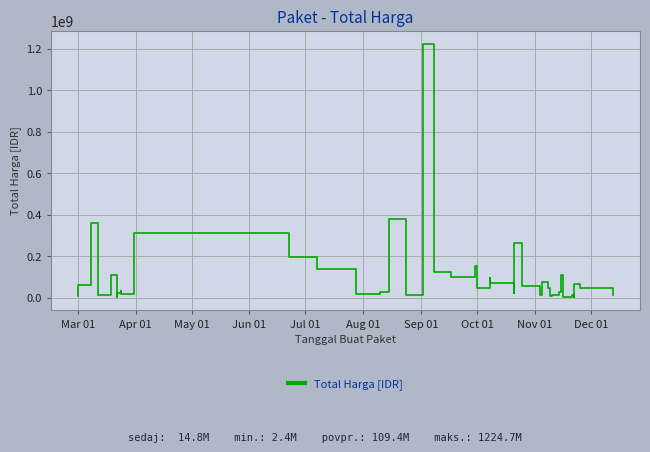

The chart shows a value of 11625989 at 24. True or false?

False